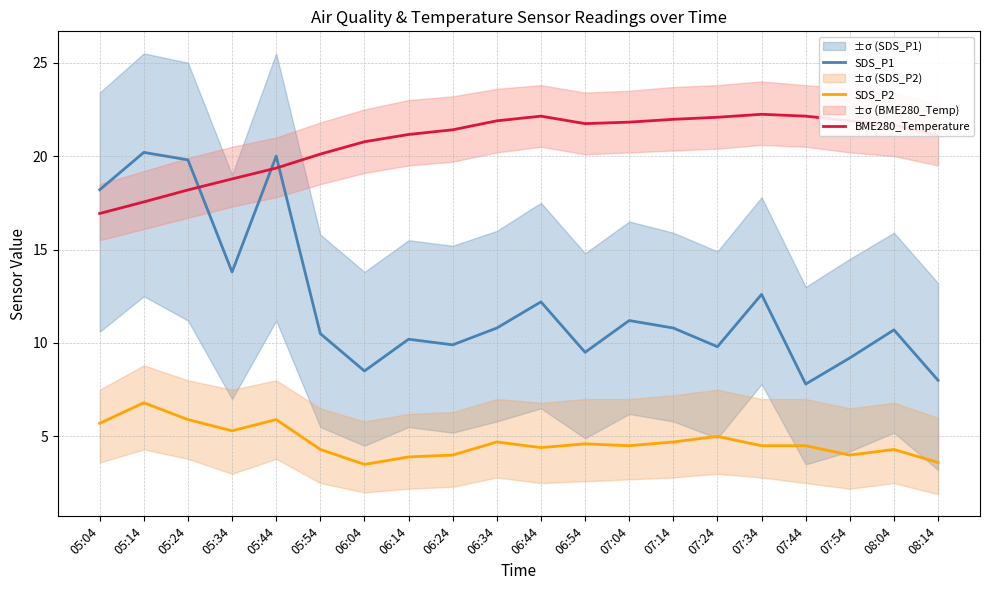

List the series in order of their peak value, highest first.

BME280_Temperature, SDS_P1, SDS_P2